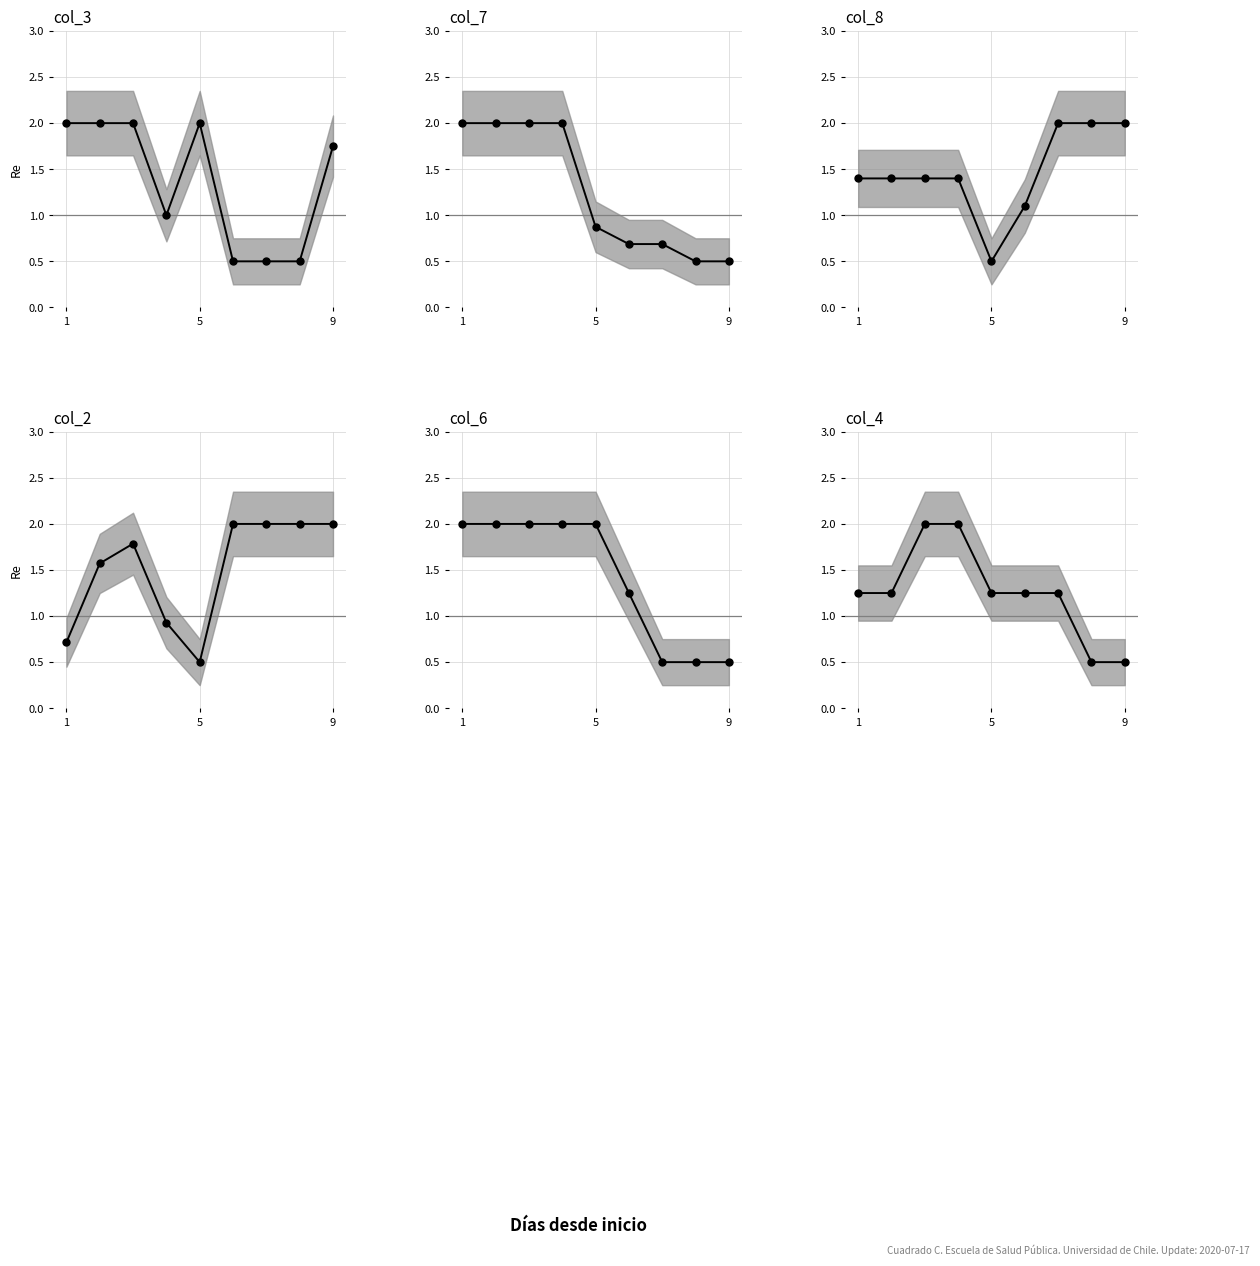

Does the chart display data point markers on the line(s)?

Yes